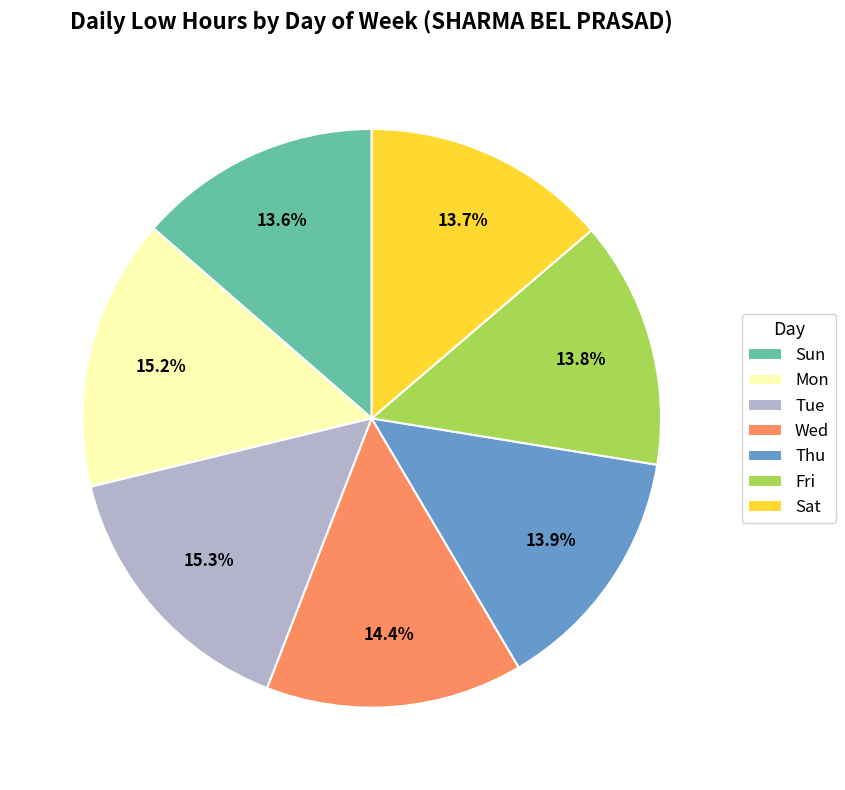

Do Wed and Thu together represent more than half of the pie?

No